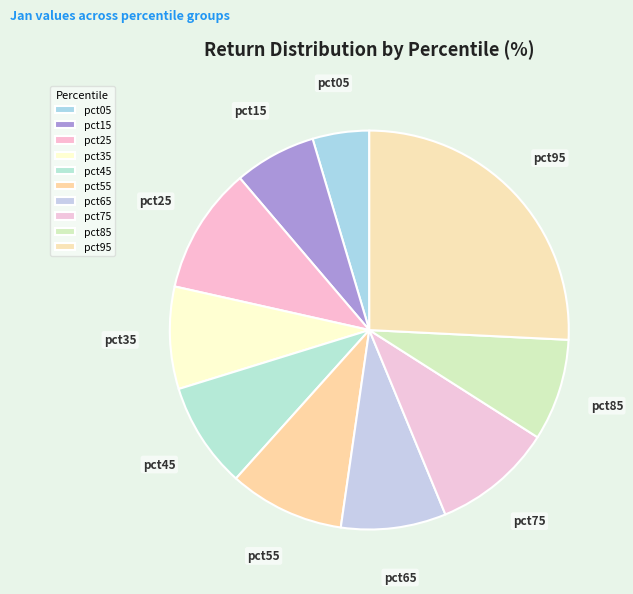

Does any single category account for the majority?

No